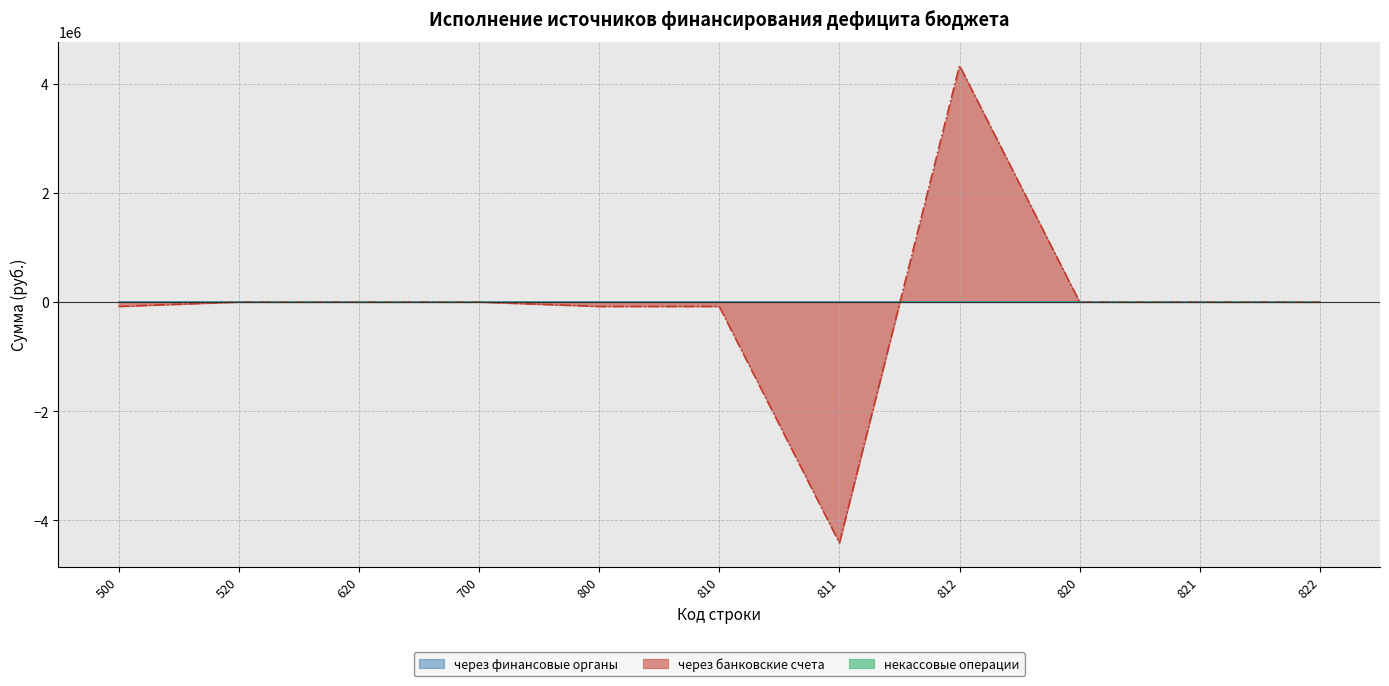

What is the value of the через банковские счета point at the 8th from the left?

4331135.7